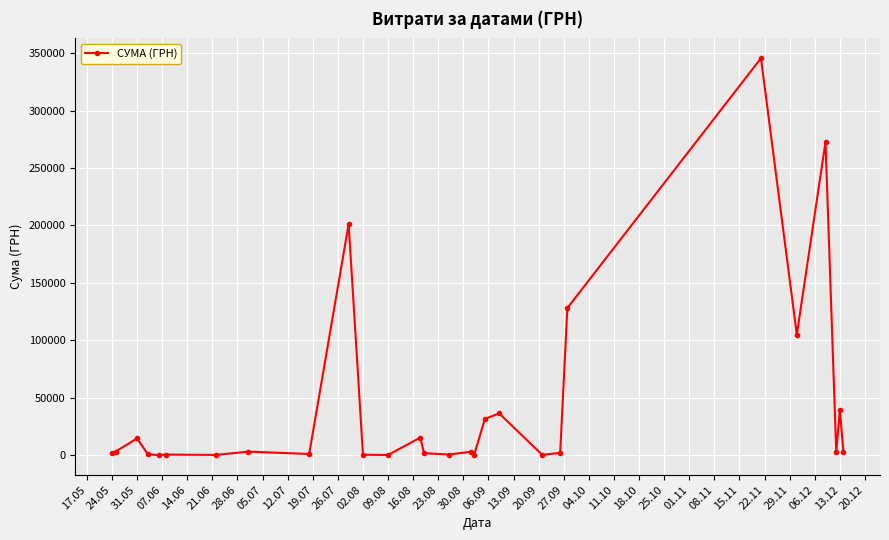

What is the greatest value displayed?

345674.9